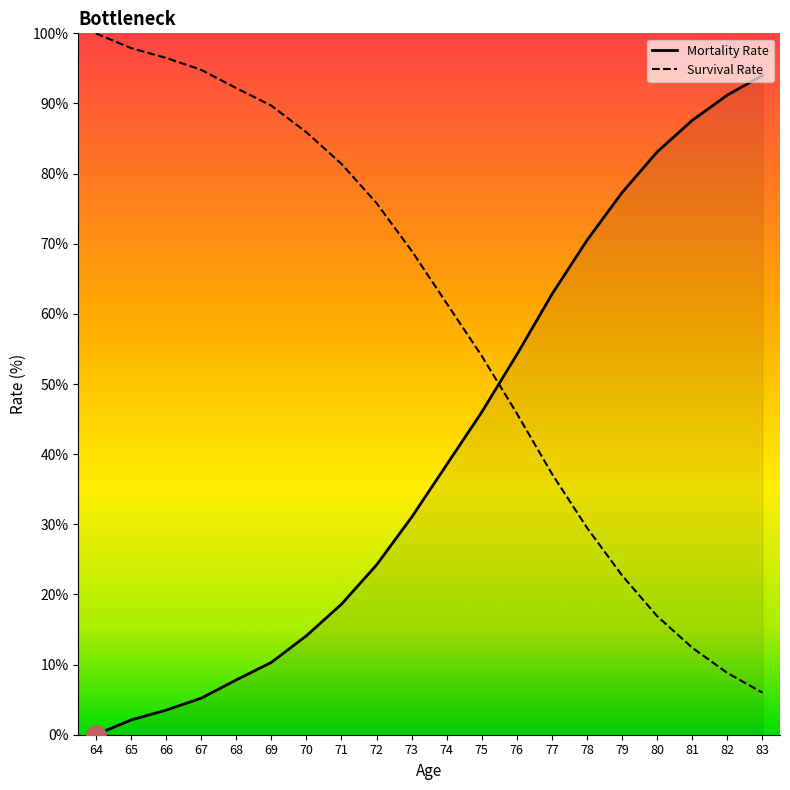

List the series in order of their overall mean, lowest first.

Mortality Rate, Survival Rate